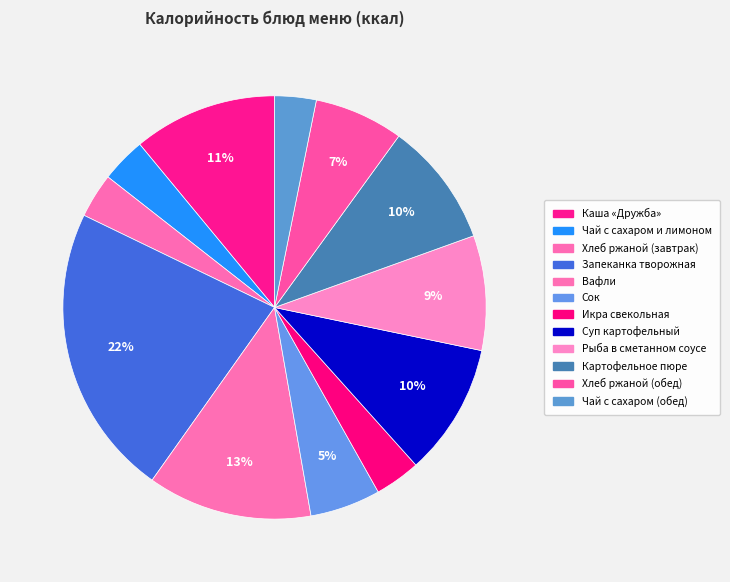

To the nearest percent, what is the difference between the largest and smallest slice percentages?

19%